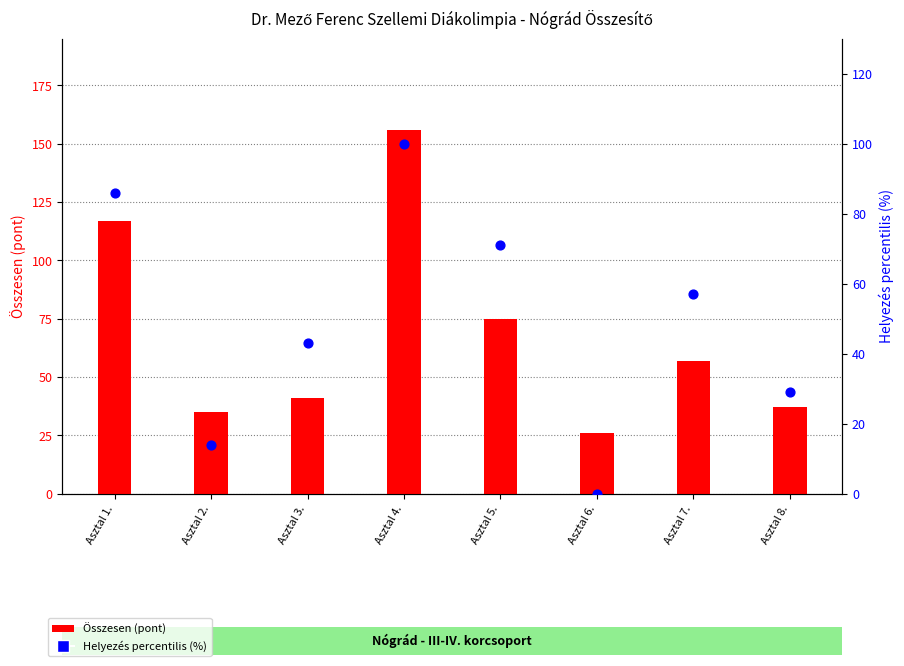

At which category is the sum across all series the highest?

Asztal 4.